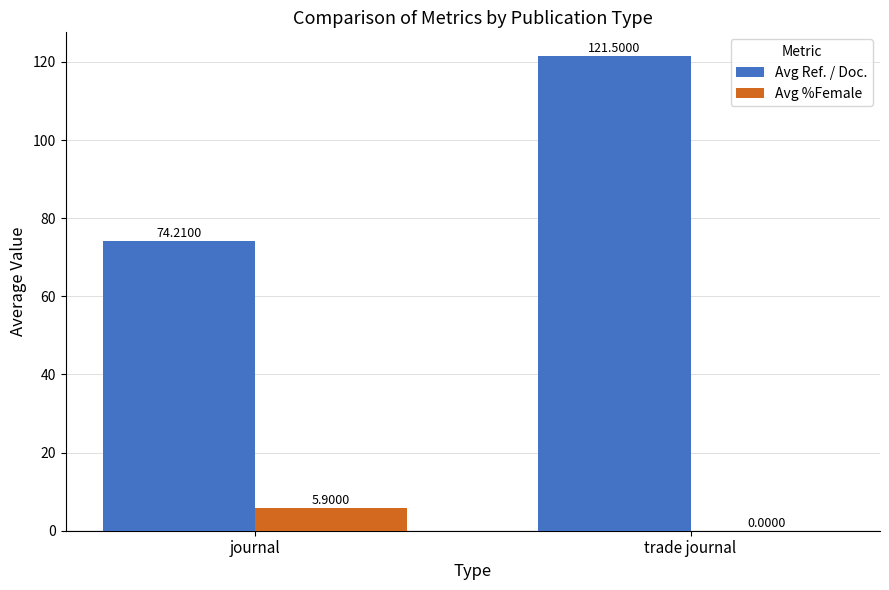

Which series has the widest spread of values?

Avg Ref. / Doc.